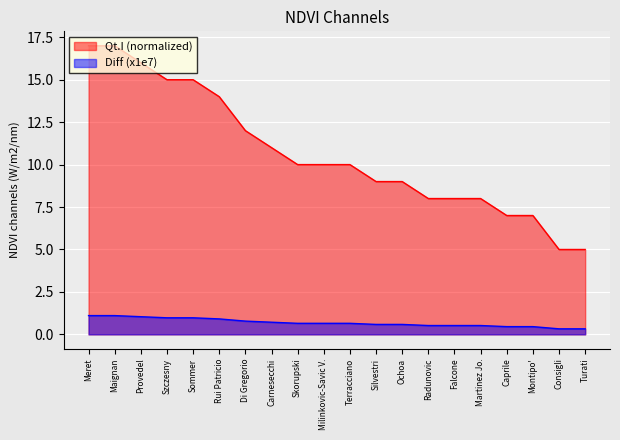

Reading left to right, what are all the values shown in this chart?

Portieri (P): 17.0	17.0	16.0	15.0	15.0	14.0	12.0	11.0	10.0	10.0	10.0	9.0	9.0	8.0	8.0	8.0	7.0	7.0	5.0	5.0
Diff (M): 1.1	1.1	1.0	1.0	1.0	0.9	0.8	0.7	0.7	0.7	0.7	0.6	0.6	0.5	0.5	0.5	0.5	0.5	0.3	0.3